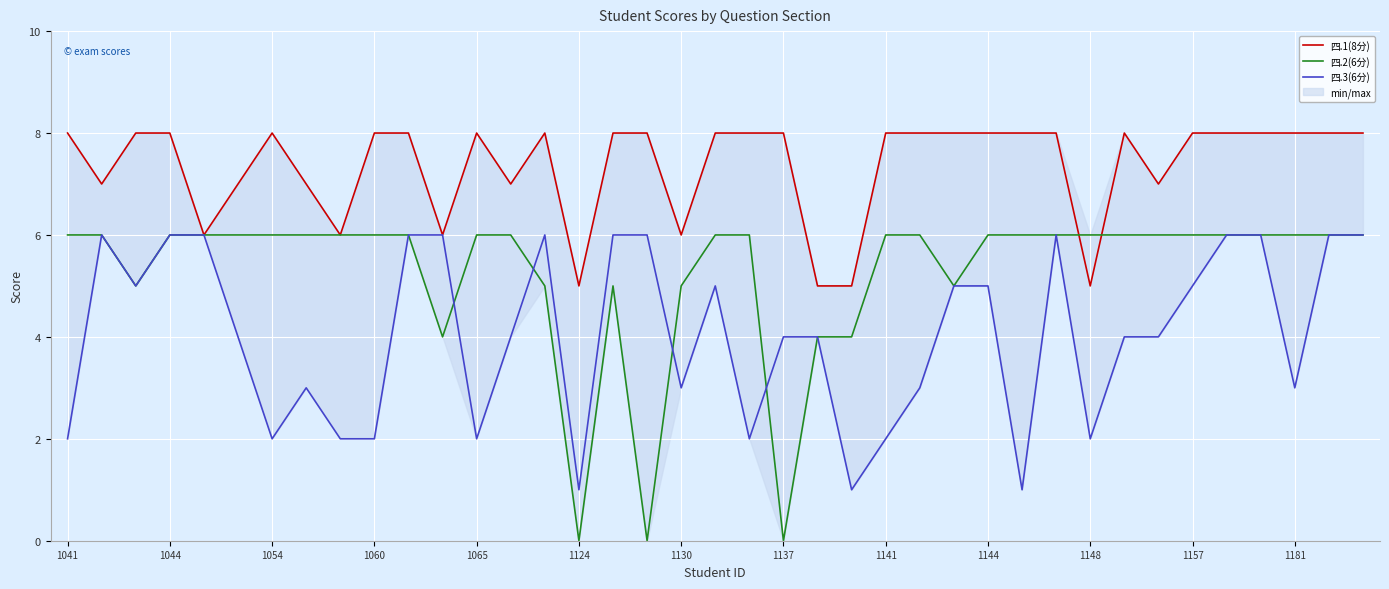

In 四.2(6分), how many points are lower than both neighbors (excluding endpoints)?

6